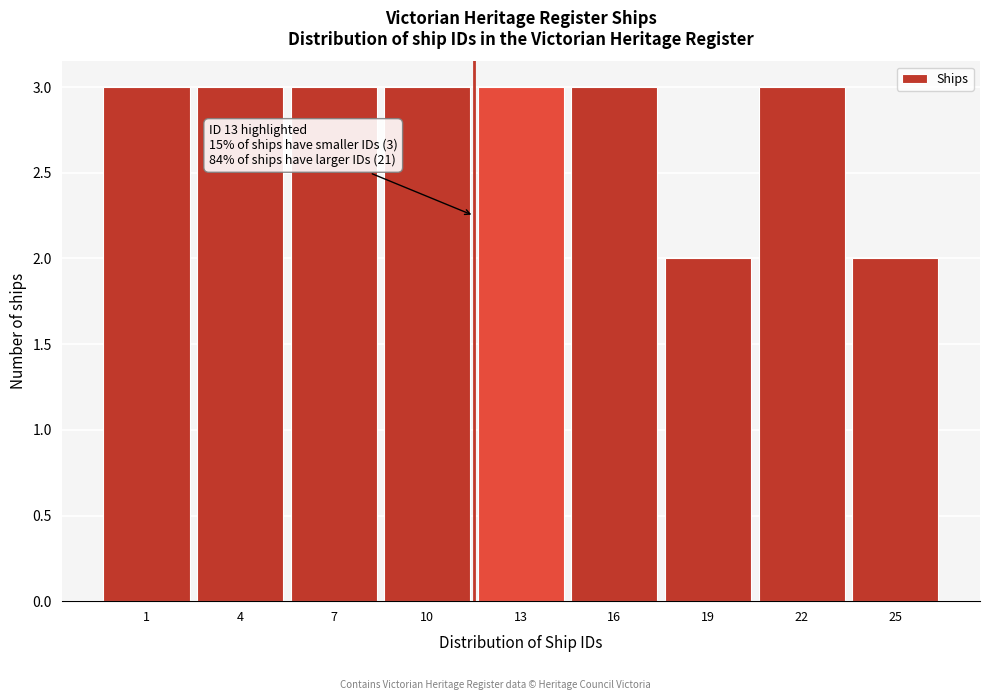

Reading left to right, list all the values displayed in this chart.

3	3	3	3	3	3	2	3	2